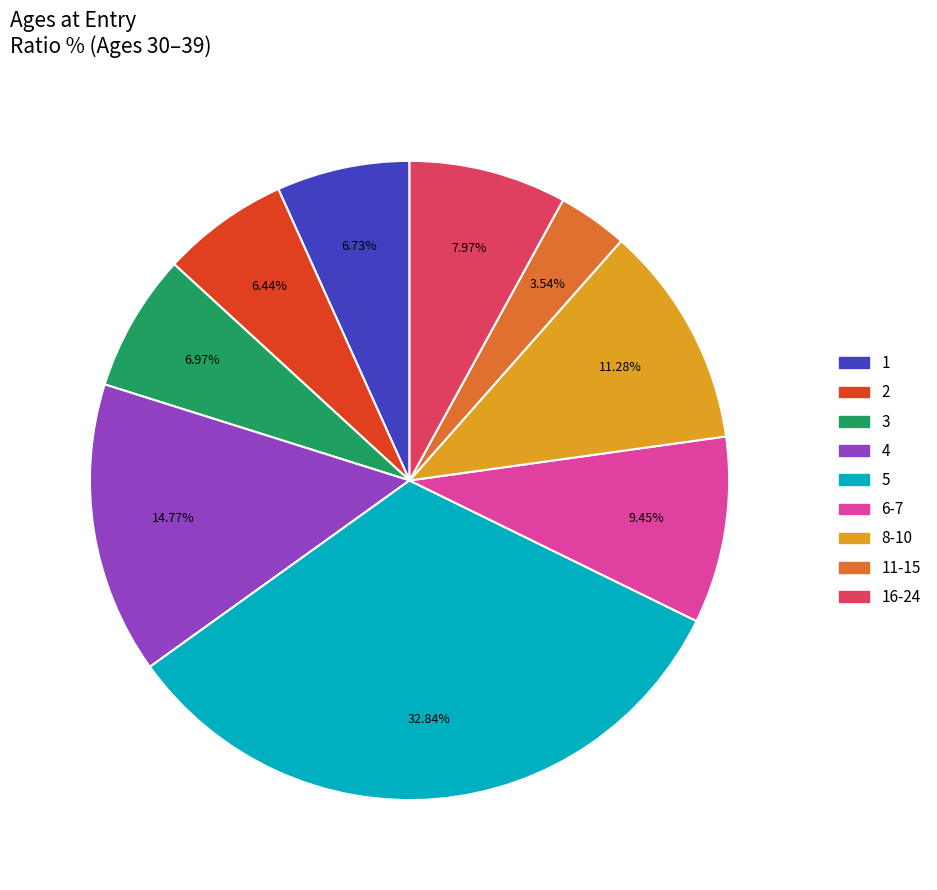

Does any single category account for the majority?

No